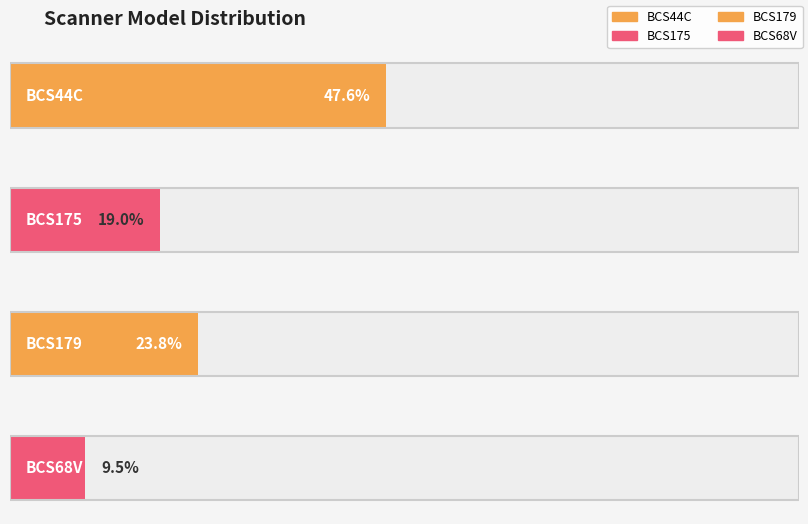

At which label does the data first exceed 5?

BCS44C